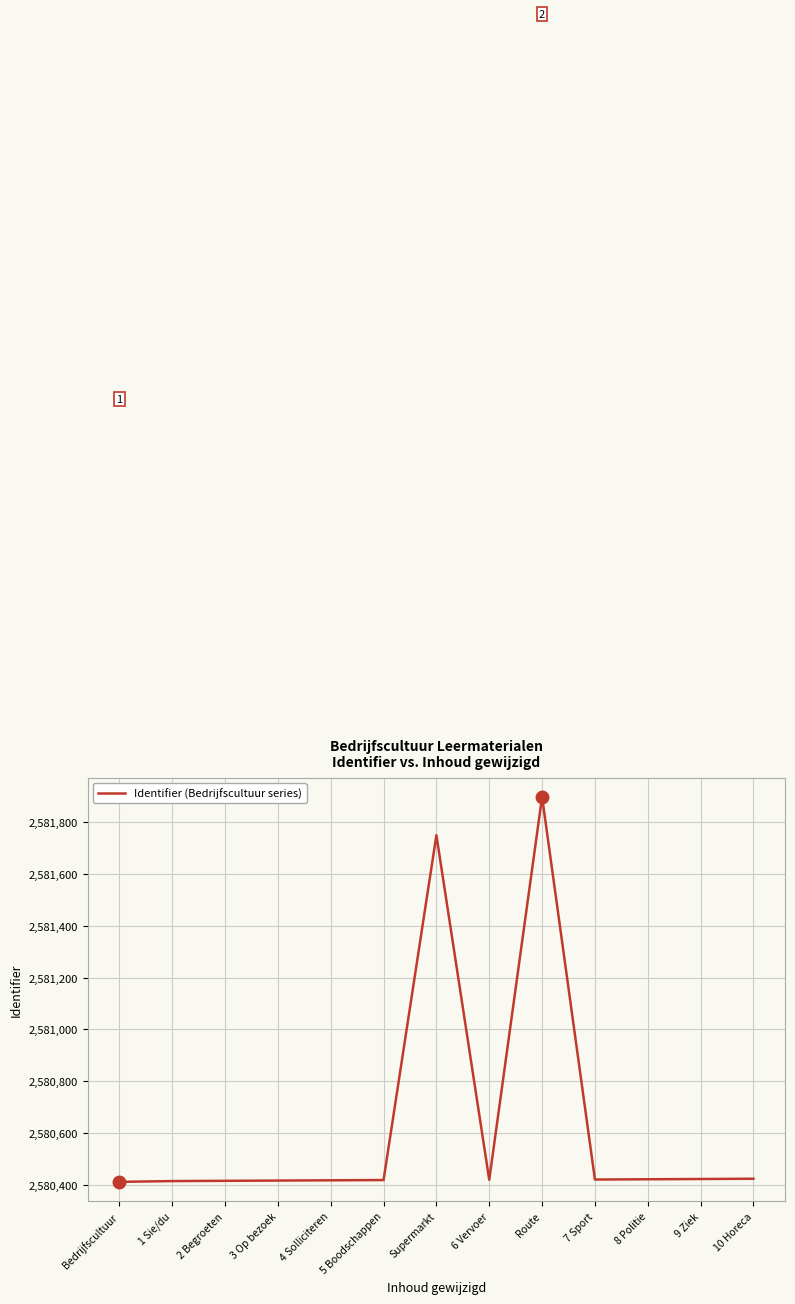

What is the difference between the values at Supermarkt and Bedrijfscultuur?

1337